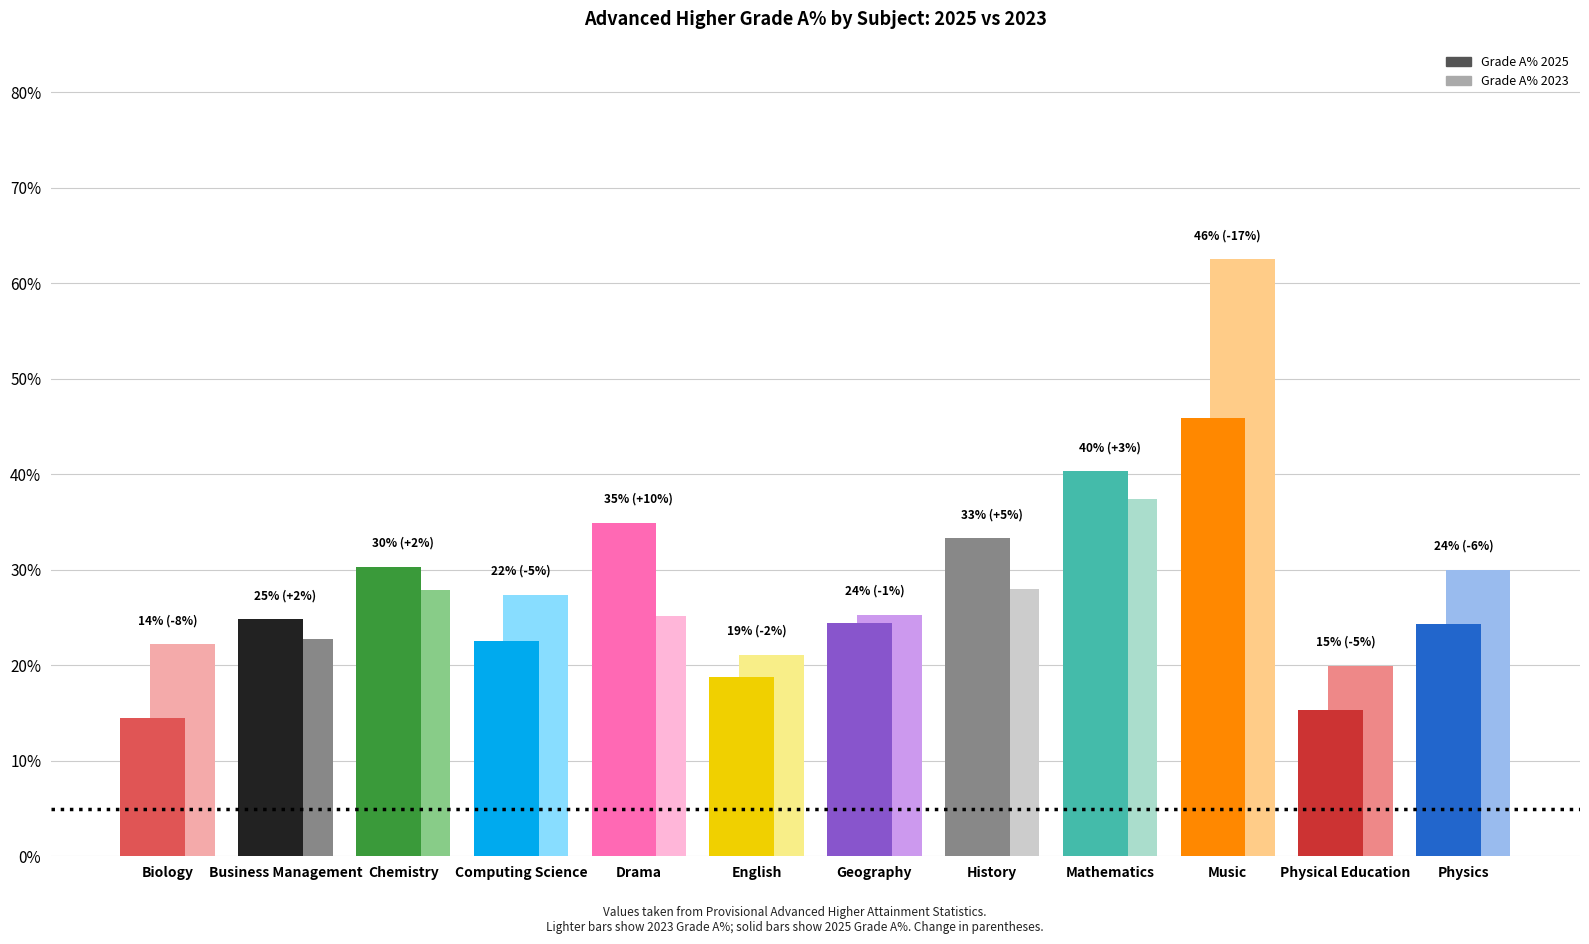

How many bars are there in total?

24